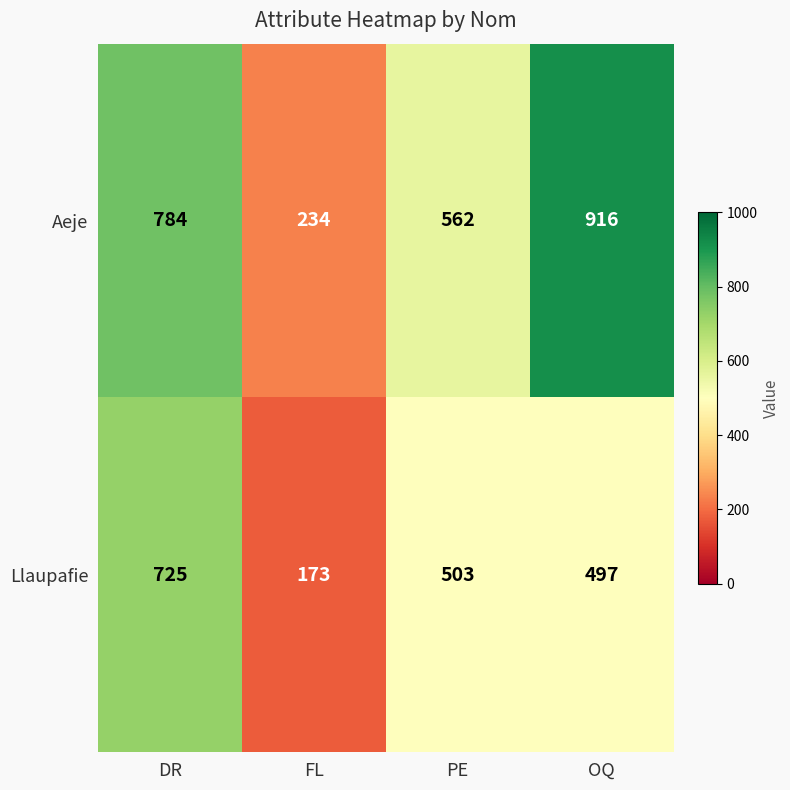

Between PE and OQ, which series saw the biggest shift?

Aeje